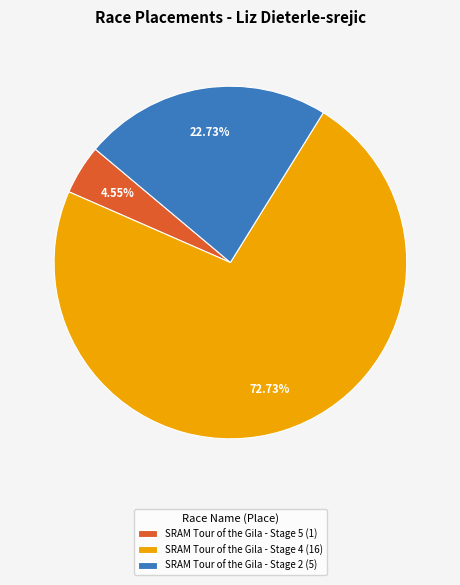

To the nearest percent, what is the combined percentage of SRAM Tour of the Gila - Stage 5 and SRAM Tour of the Gila - Stage 2?

27%